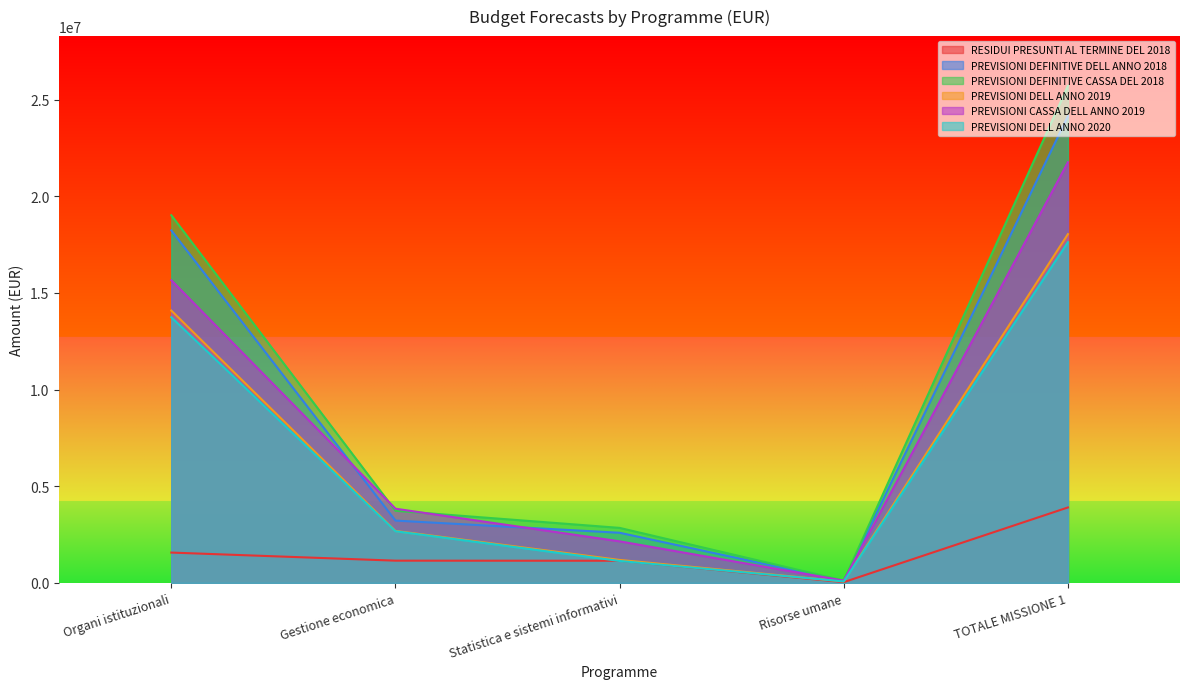

What position from the right is TOTALE MISSIONE 1?

1